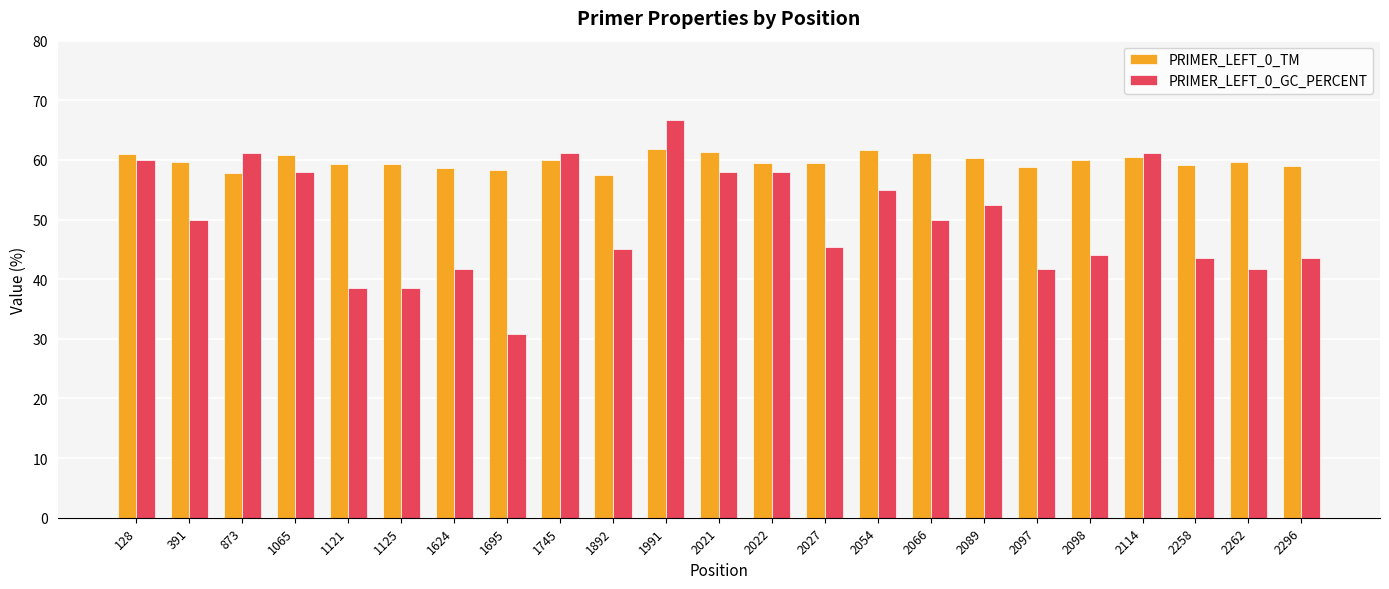

Which series has the largest total across all categories?

PRIMER_LEFT_0_TM